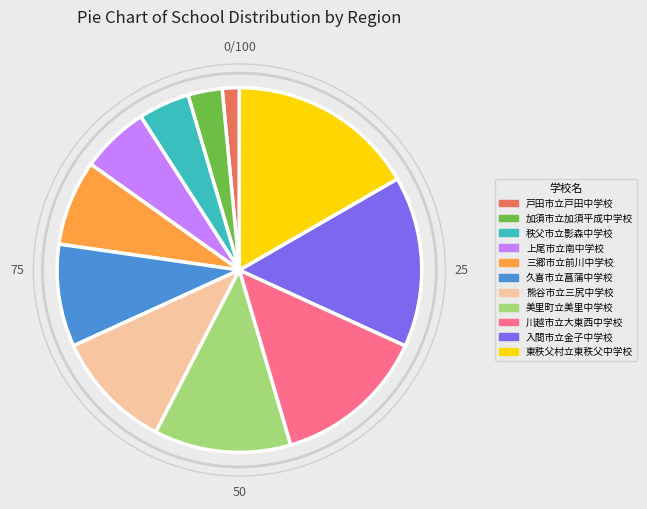

Rank the categories by value from highest to lowest.

東秩父村立東秩父中学校, 入間市立金子中学校, 川越市立大東西中学校, 美里町立美里中学校, 熊谷市立三尻中学校, 久喜市立菖蒲中学校, 三郷市立前川中学校, 上尾市立南中学校, 秩父市立影森中学校, 加須市立加須平成中学校, 戸田市立戸田中学校